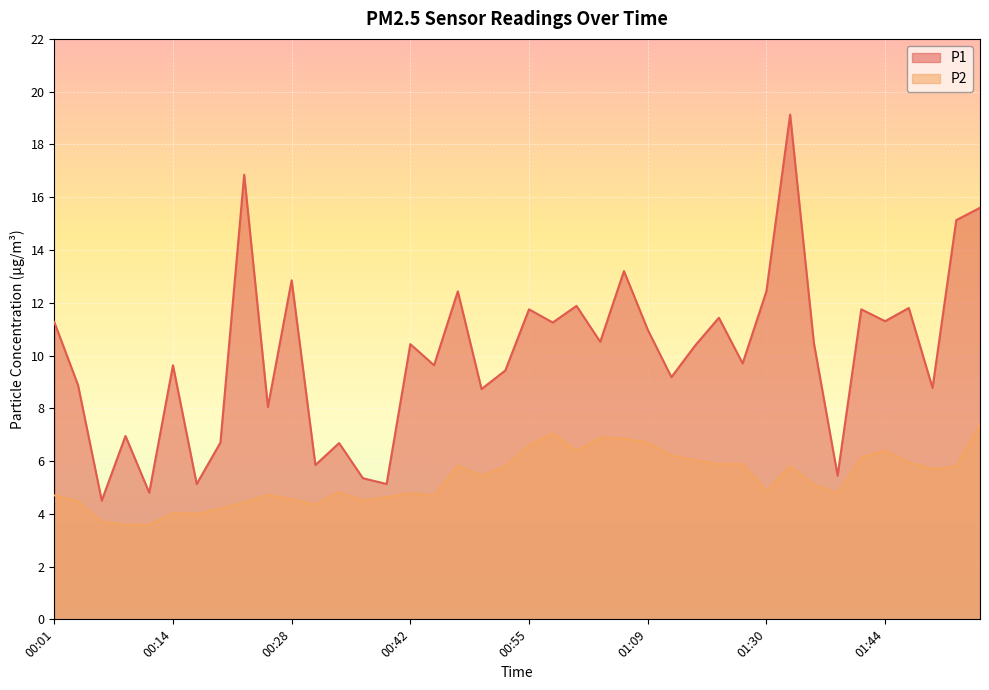

What is the sum of all P1 values?

401.4